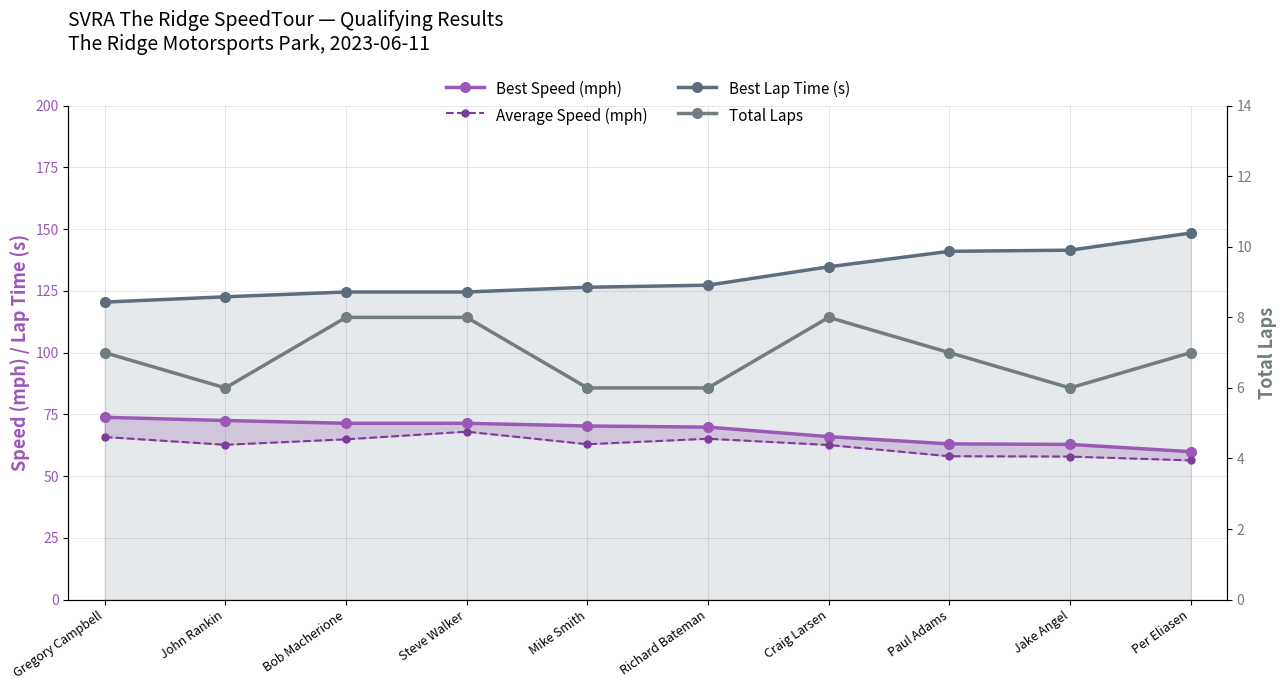

Which series changed the most between Mike Smith and Paul Adams?

Best Lap Time (s)